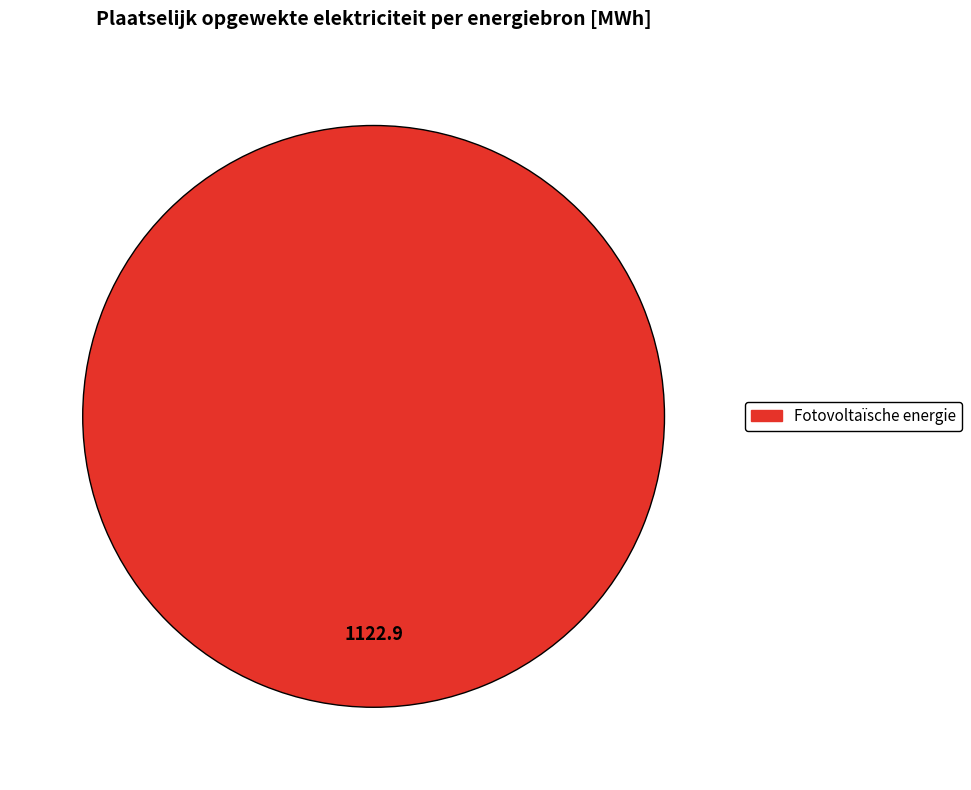

Is there any slice that represents more than half of the pie?

Yes